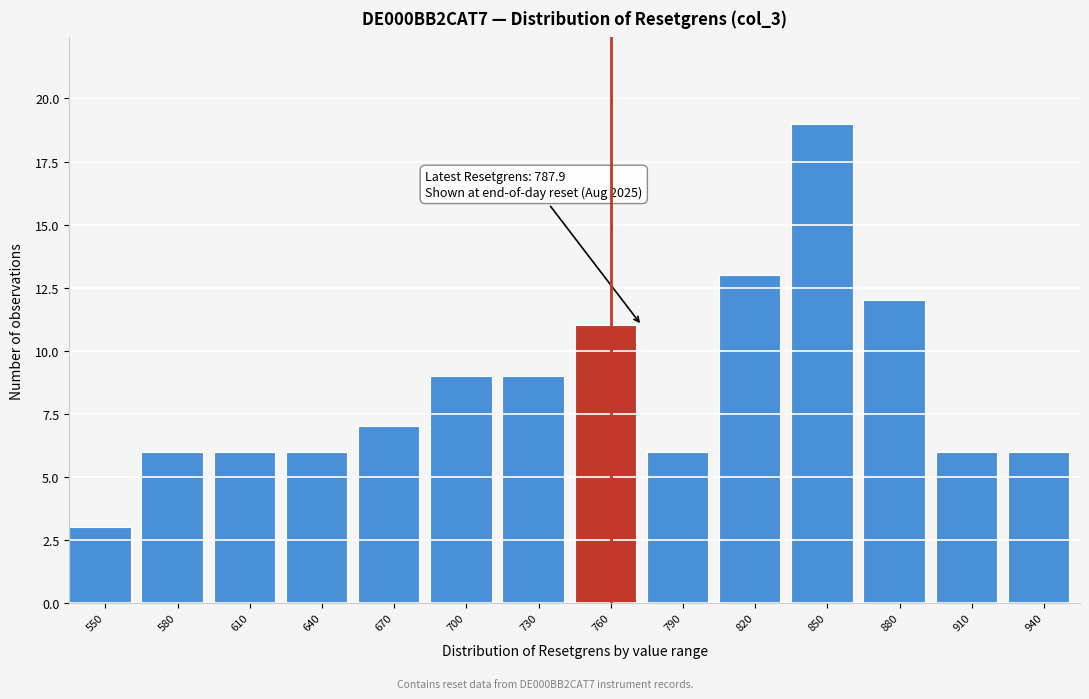

Reading left to right, what are all the values shown in this chart?

550=3	580=6	610=6	640=6	670=7	700=9	730=9	760=11	790=6	820=13	850=19	880=12	910=6	940=6